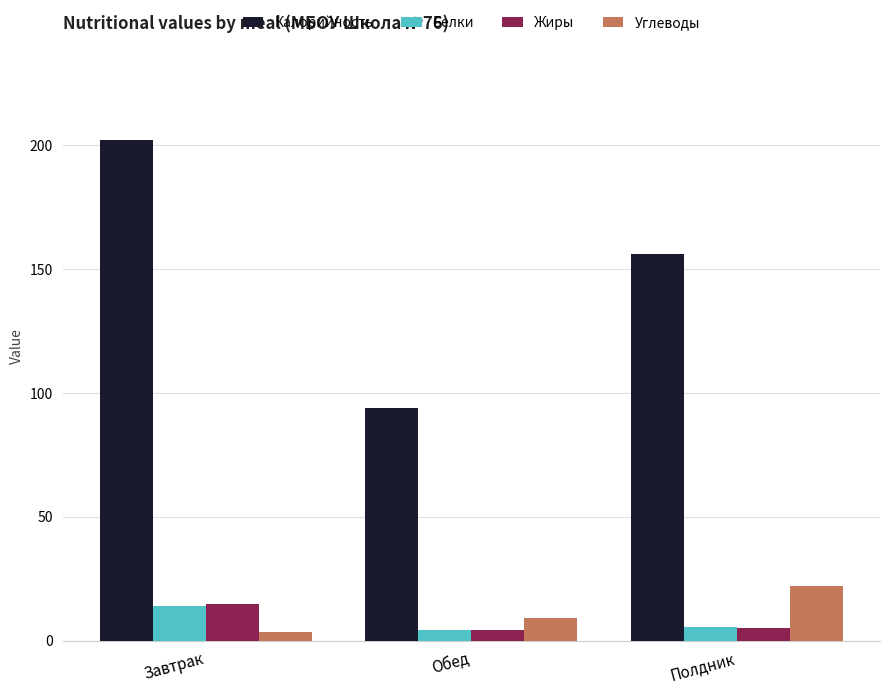

What is the value of the Белки bar at the 3rd from the left?

5.6